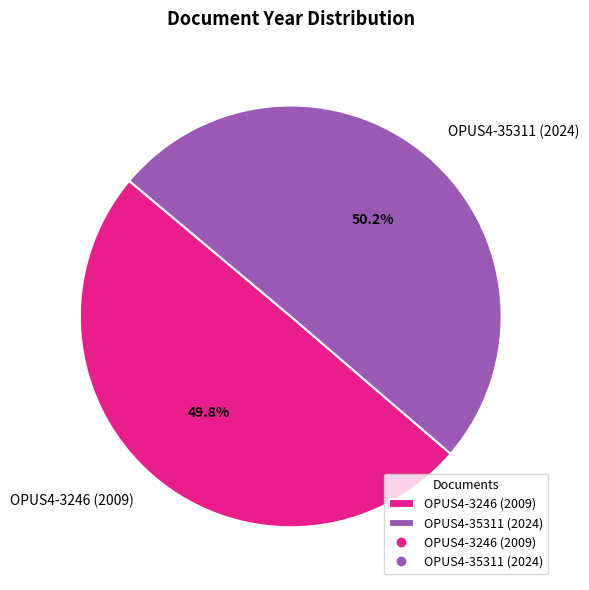

Approximately how many times larger is the value at OPUS4-3246 (2009) compared to OPUS4-35311 (2024)?

1.0